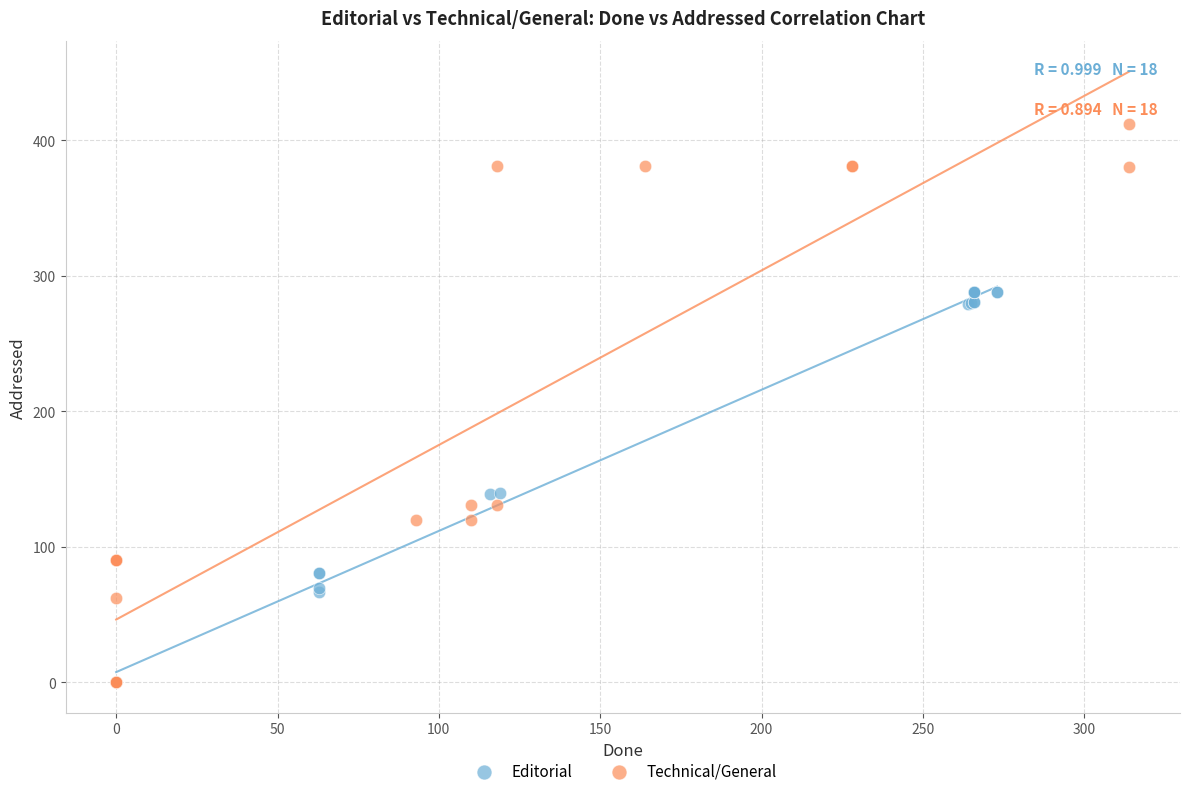

Which series reaches the maximum Y coordinate?

Technical/General